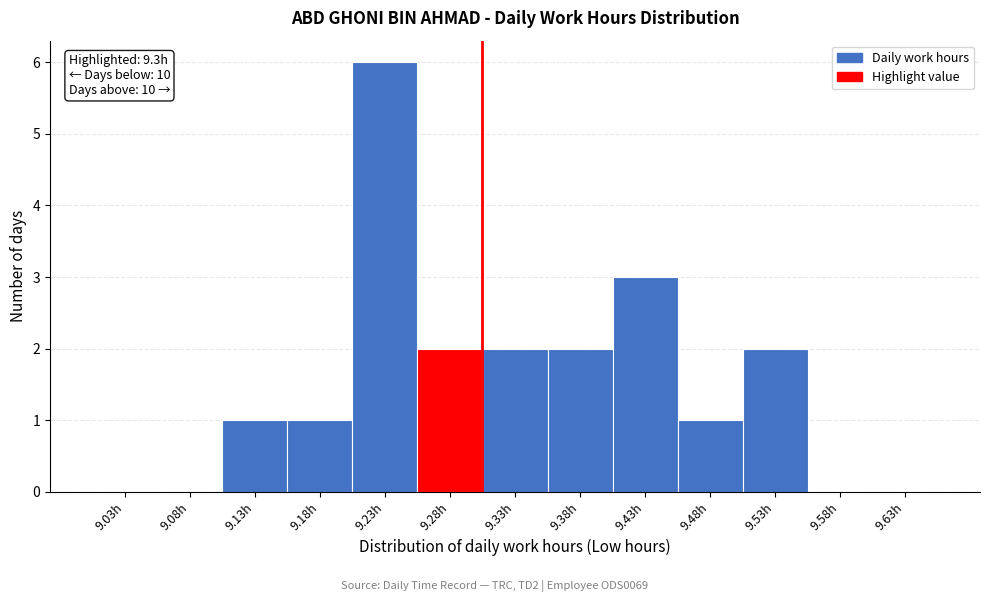

Over which range of the x-axis is the bar tallest?

9.20 to 9.25